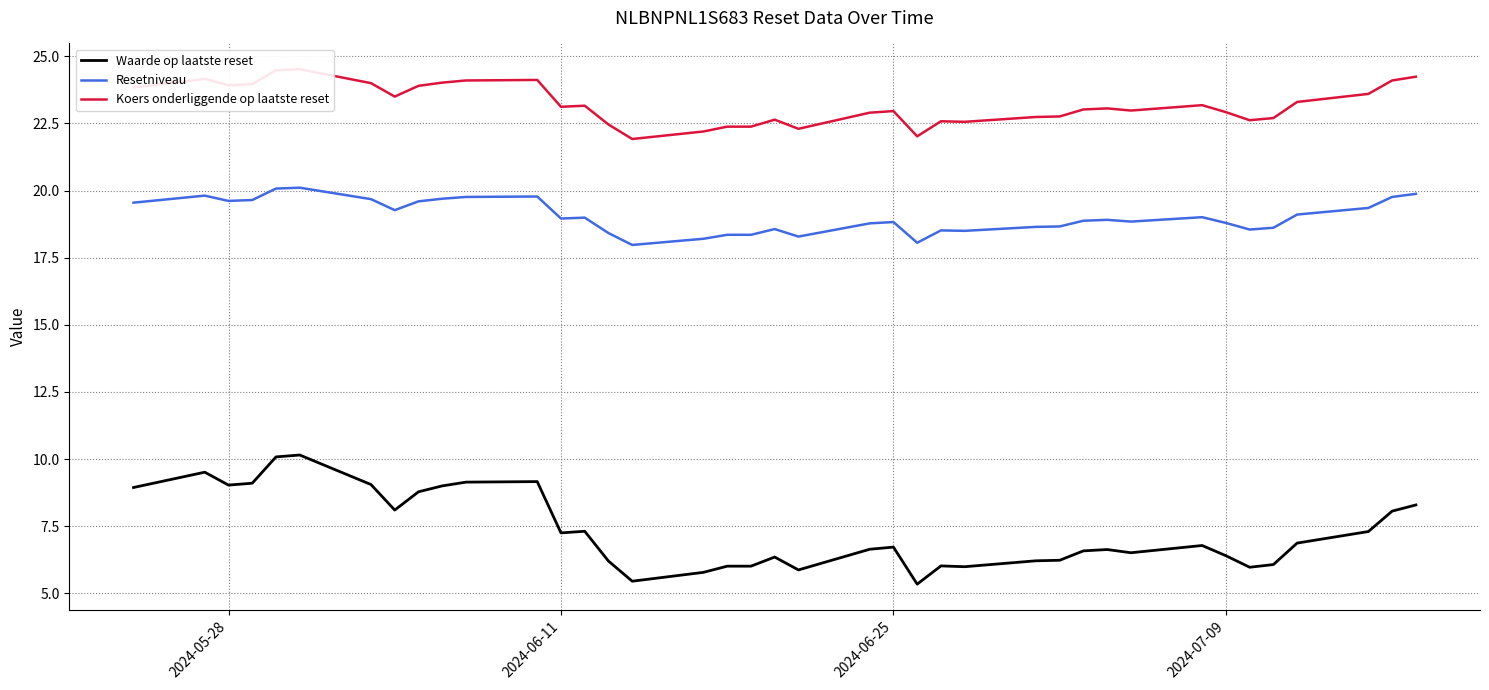

What is the highest value of the Waarde op laatste reset series?

10.2